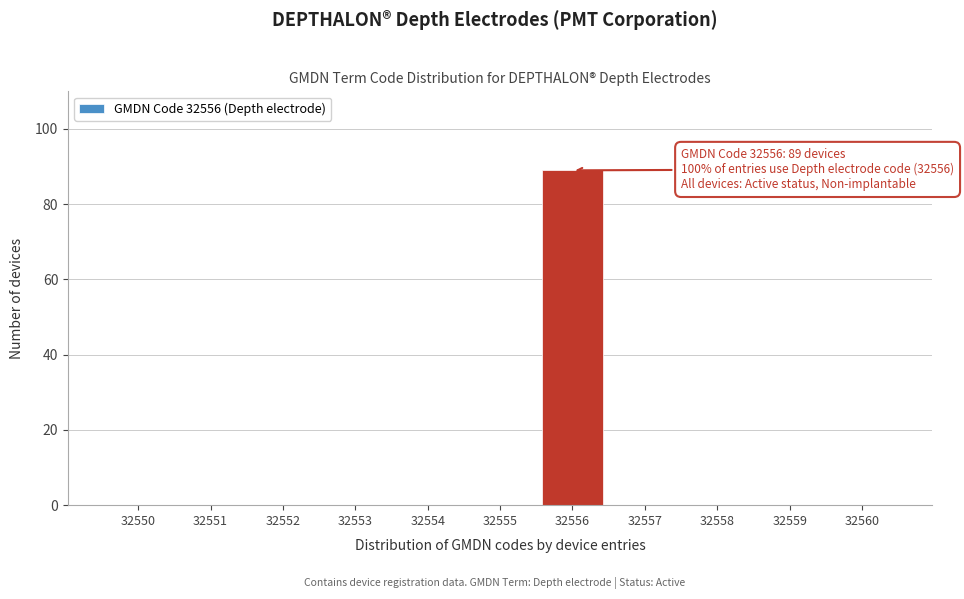

Reading left to right, list all the values displayed in this chart.

32550=0	32551=0	32552=0	32553=0	32554=0	32555=0	32556=89	32557=0	32558=0	32559=0	32560=0